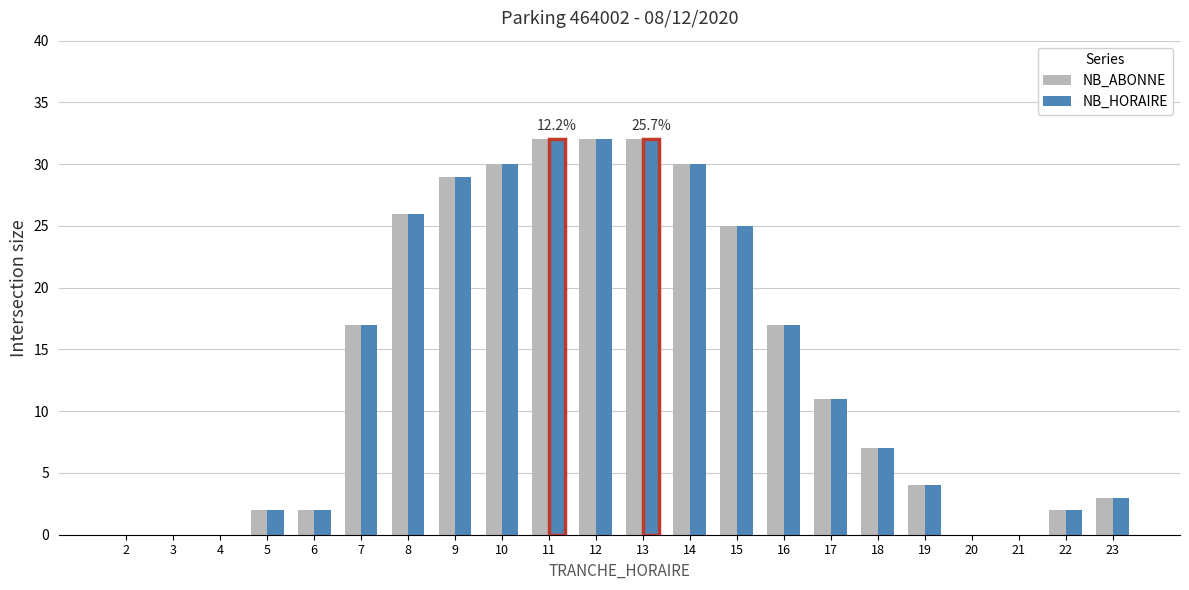

List the labels in order of NB_HORAIRE value, smallest first.

2, 3, 4, 20, 21, 5, 6, 22, 23, 19, 18, 17, 7, 16, 15, 8, 9, 10, 14, 11, 12, 13